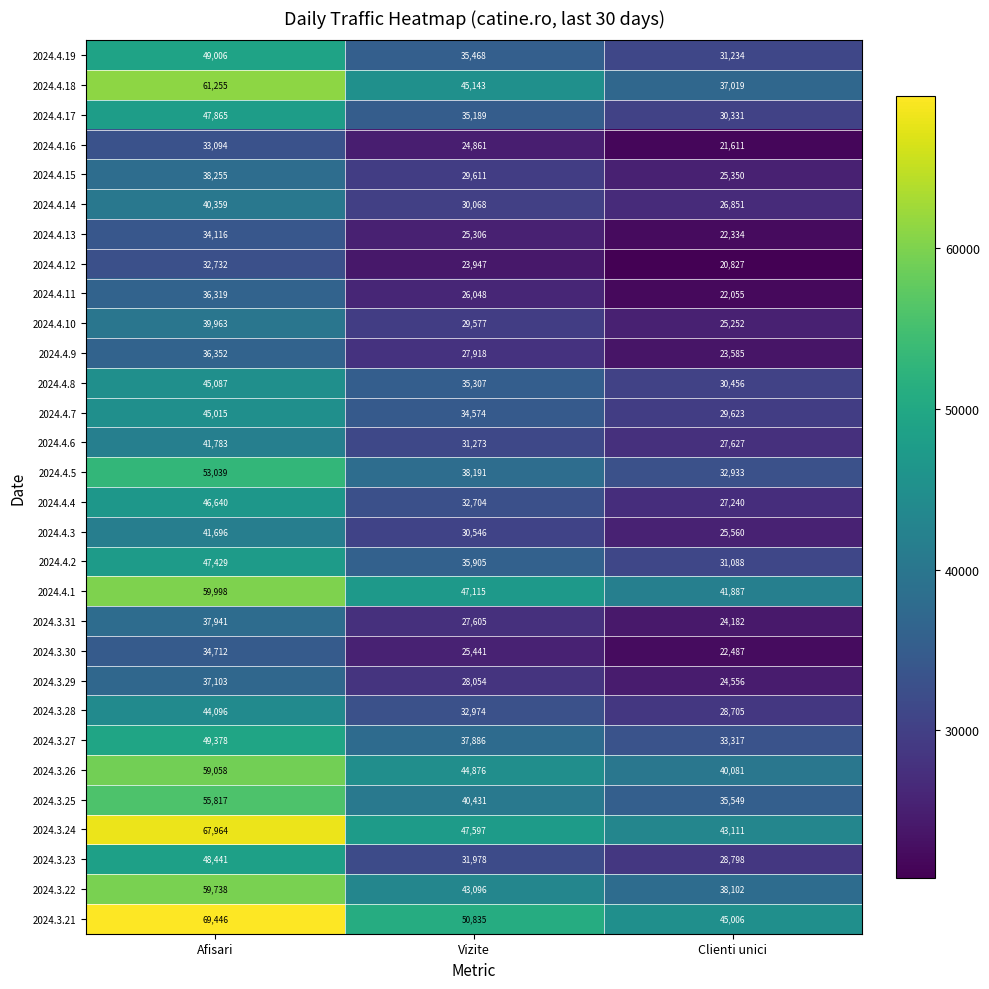

True or false: 2024.4.19 has a value of 15945 at Clienti unici.

False